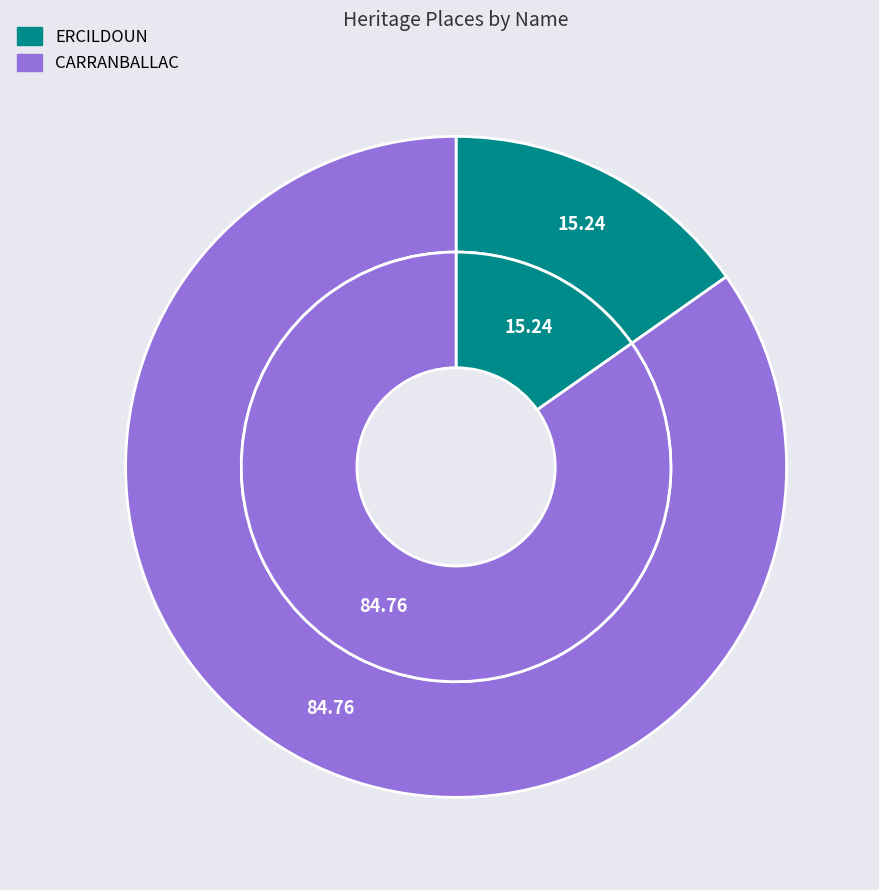

What percentage is NOT represented by ERCILDOUN?

84.8%